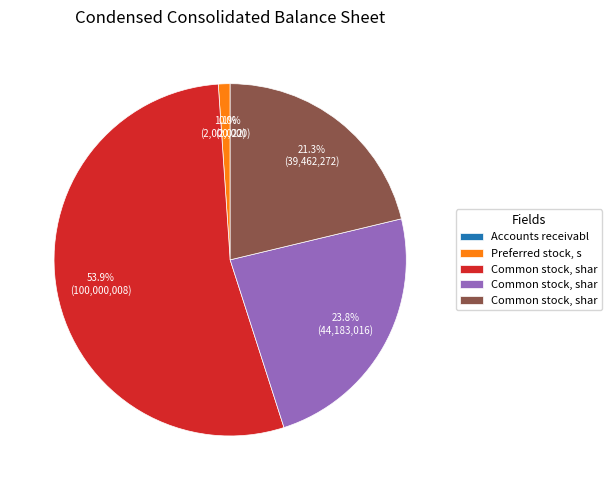

Does any single category account for the majority?

Yes